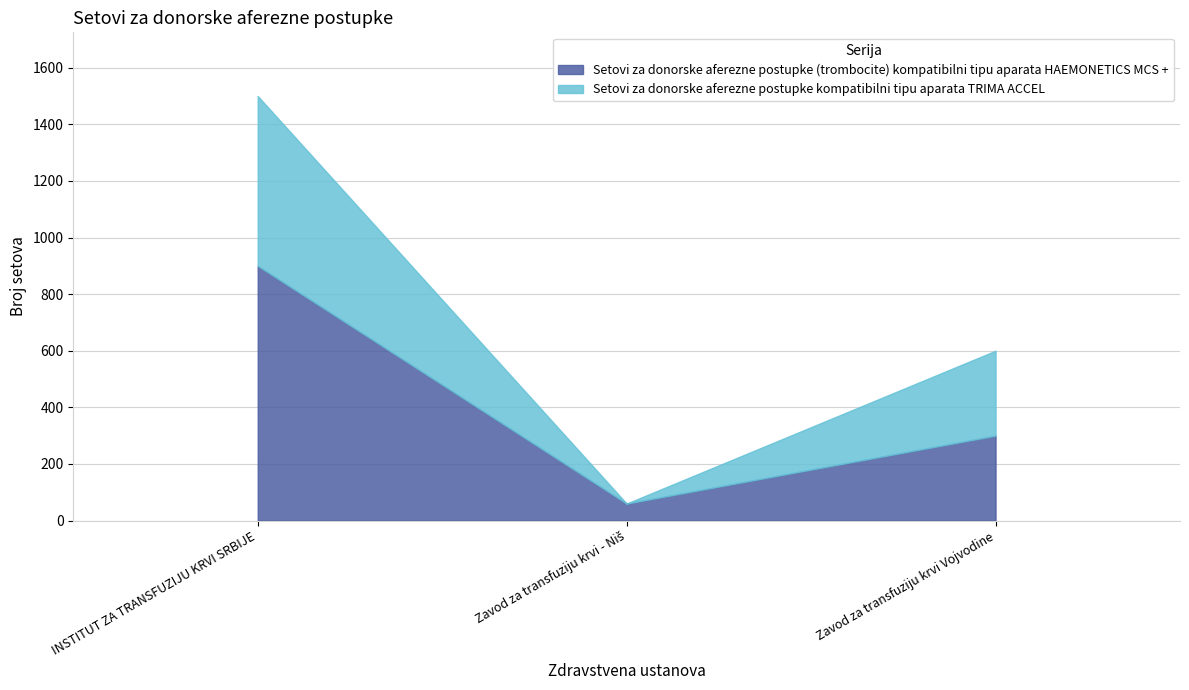

At Zavod za transfuziju krvi Vojvodine, list the series in order from smallest to largest.

Setovi za donorske aferezne postupke (trombocite) kompatibilni tipu aparata HAEMONETICS MCS +, Setovi za donorske aferezne postupke kompatibilni tipu aparata TRIMA ACCEL